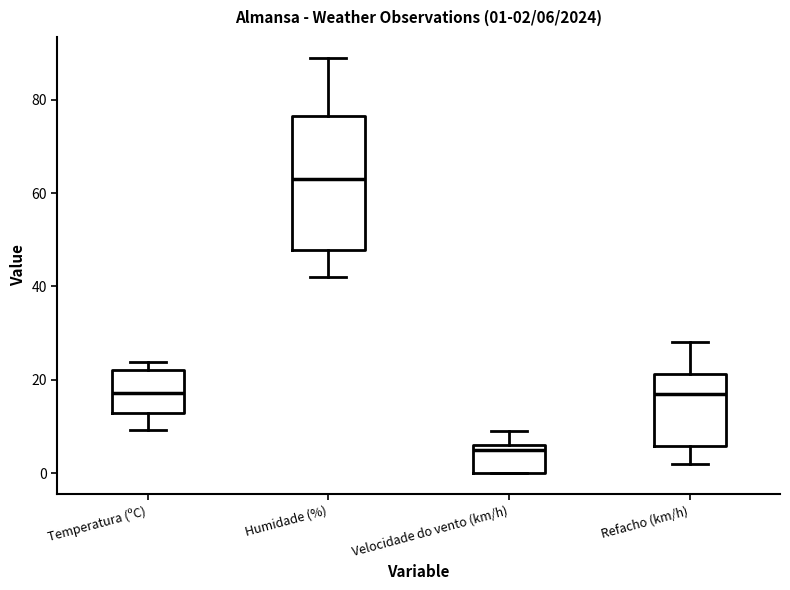

Which box is the tallest, from its lower edge to its upper edge?

Humidade (%)